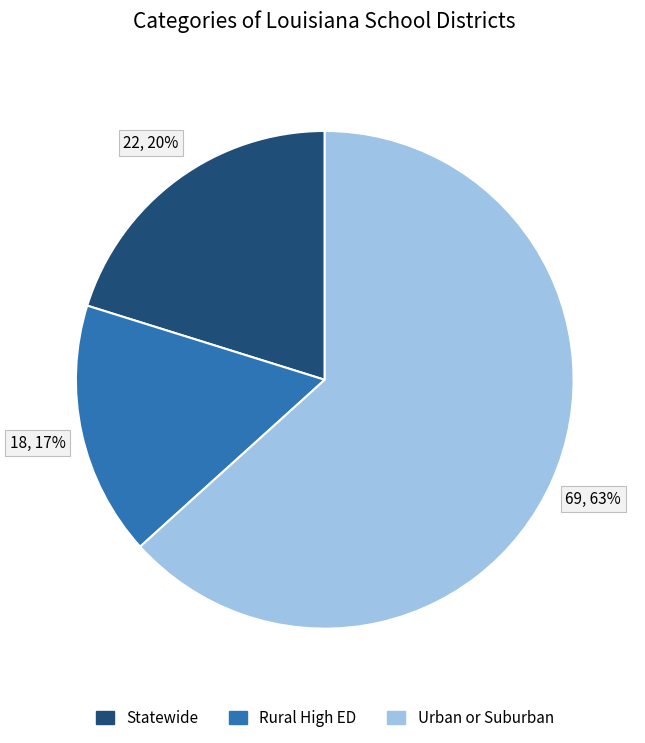

To the nearest percent, what is the combined percentage of Statewide and Rural High ED?

37%